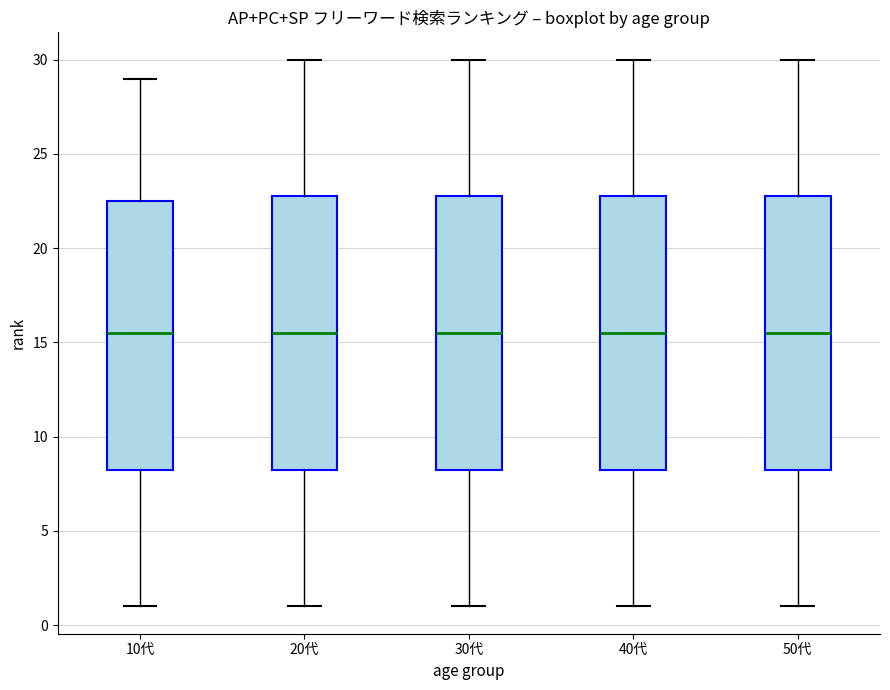

Reading left to right, transcribe this box plot: for each box, give where its median line is, the range the box spans, and where its two whiskers end, as read against the y-axis. The values are not printed on the chart, so give them approximately, as read against the axis.

10代: median 15.5, box 8.5 to 22.5, whiskers 1.0 to 29.0
20代: median 15.5, box 8.5 to 23.0, whiskers 1.0 to 30.0
30代: median 15.5, box 8.5 to 23.0, whiskers 1.0 to 30.0
40代: median 15.5, box 8.5 to 23.0, whiskers 1.0 to 30.0
50代: median 15.5, box 8.5 to 23.0, whiskers 1.0 to 30.0